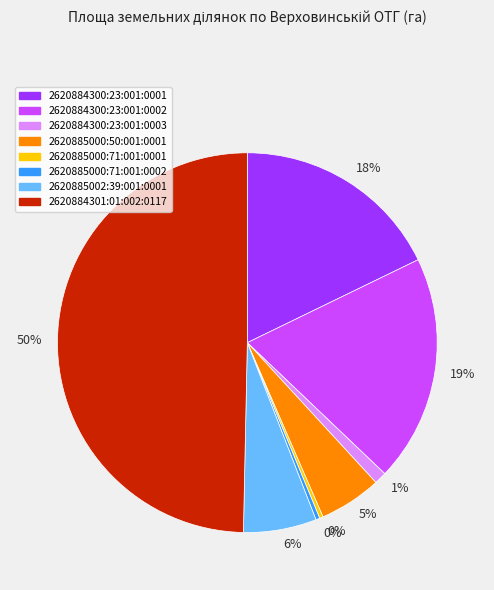

To the nearest percent, what is the average slice percentage?

12%